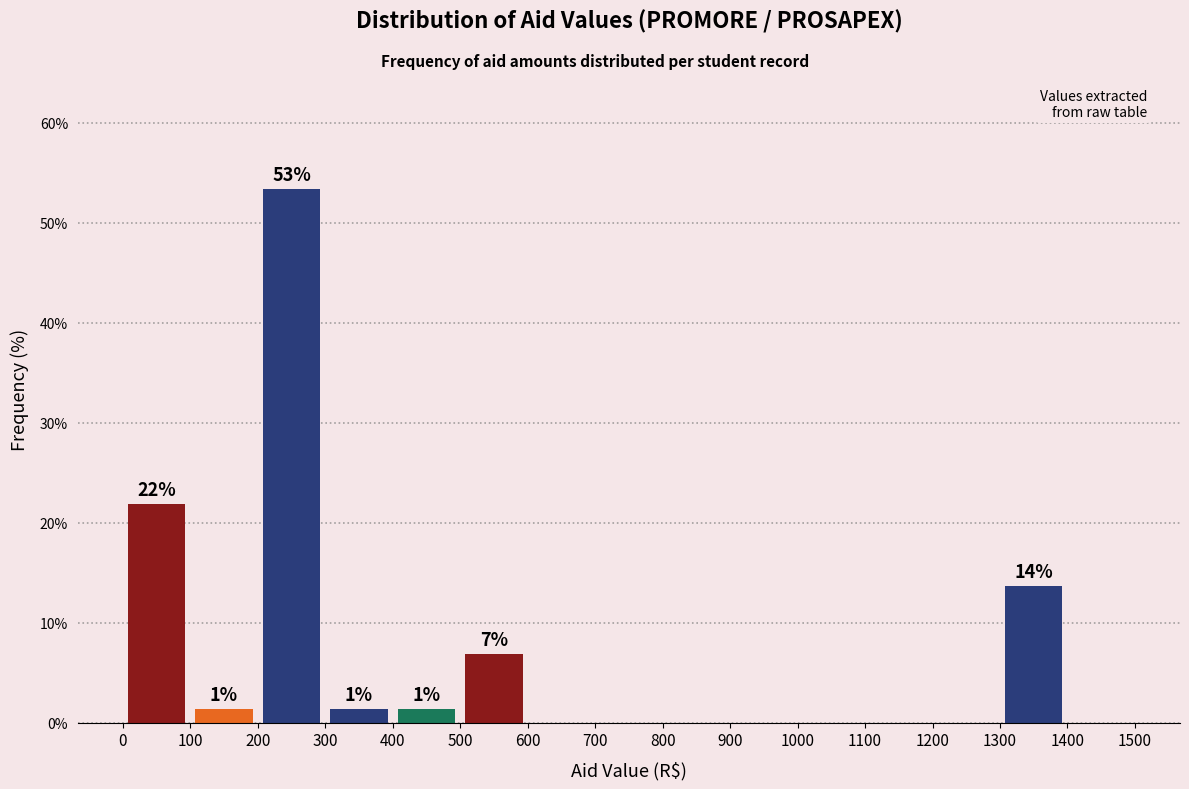

Over which range of the x-axis is the bar tallest?

200 to 300